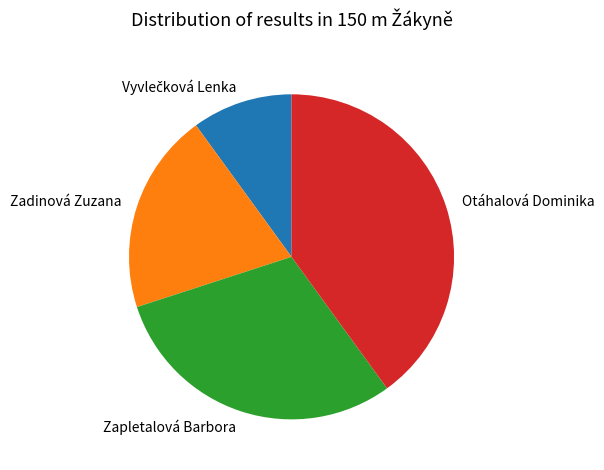

Do Zapletalová Barbora and Otáhalová Dominika together represent more than half of the pie?

Yes